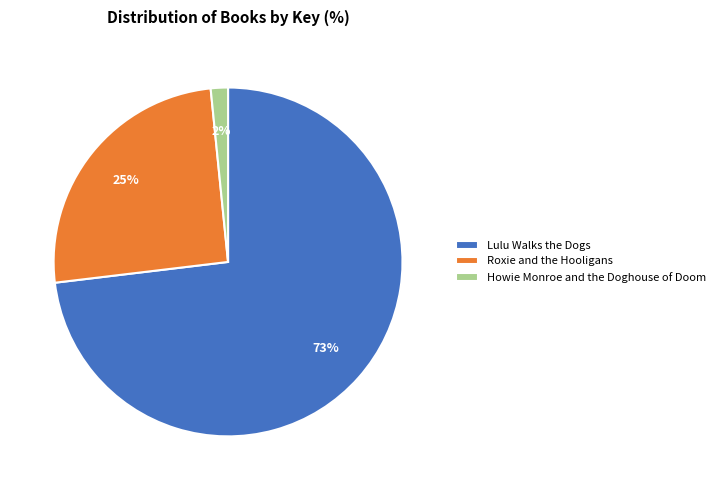

Rank the categories by value from highest to lowest.

Lulu Walks the Dogs, Roxie and the Hooligans, Howie Monroe and the Doghouse of Doom